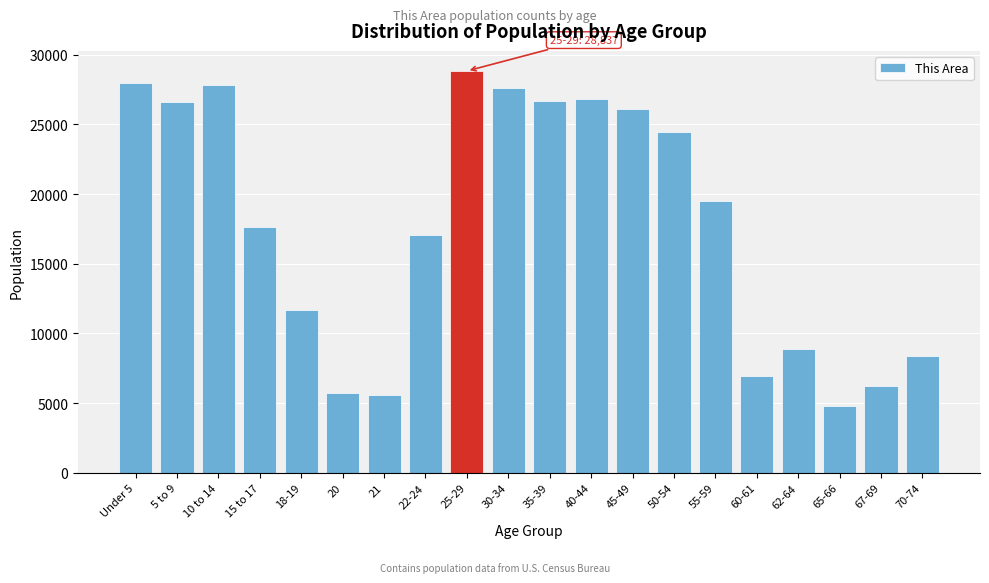

Which label corresponds to the smallest value in the chart?

65-66